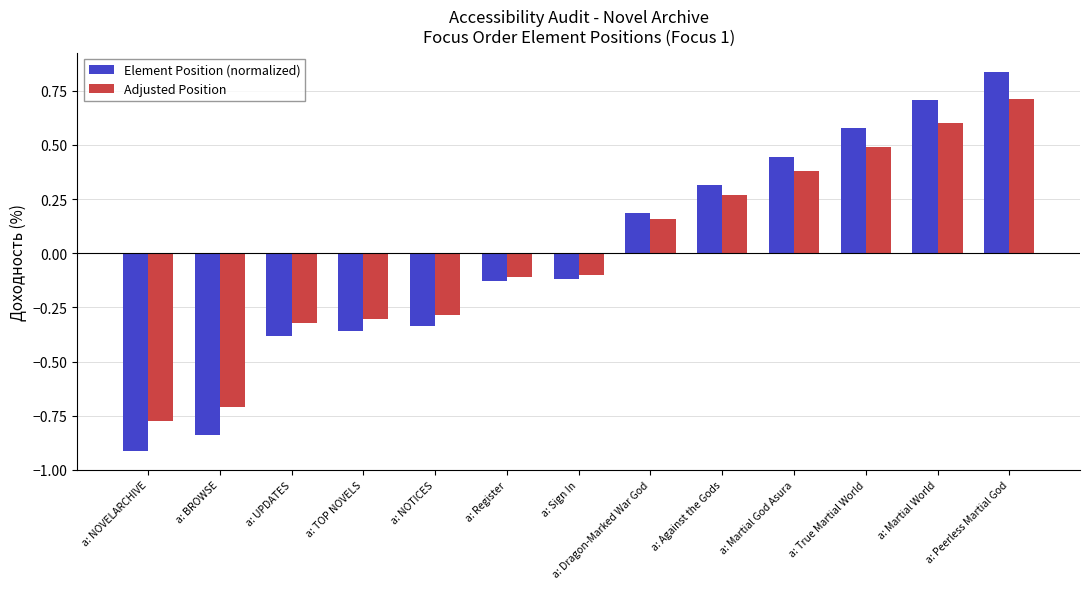

List the series in order of their peak value, lowest first.

Adjusted Position, Element Position (normalized)